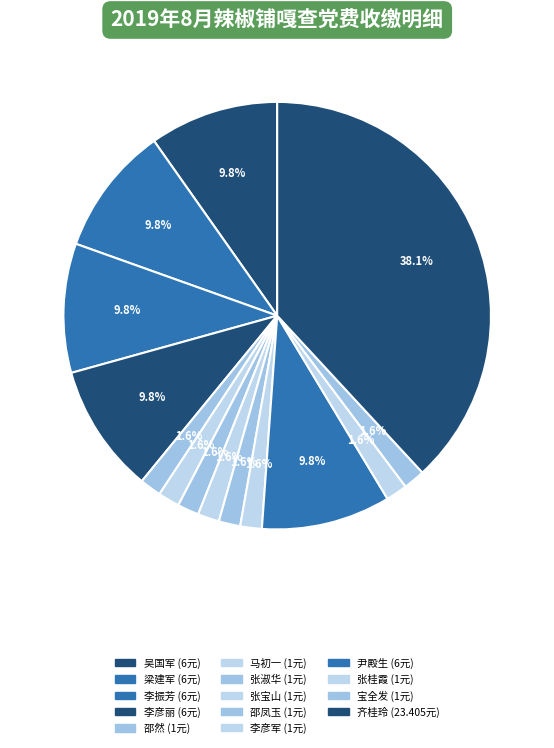

The 马初一 slice represents 2% of the pie. True or false?

True